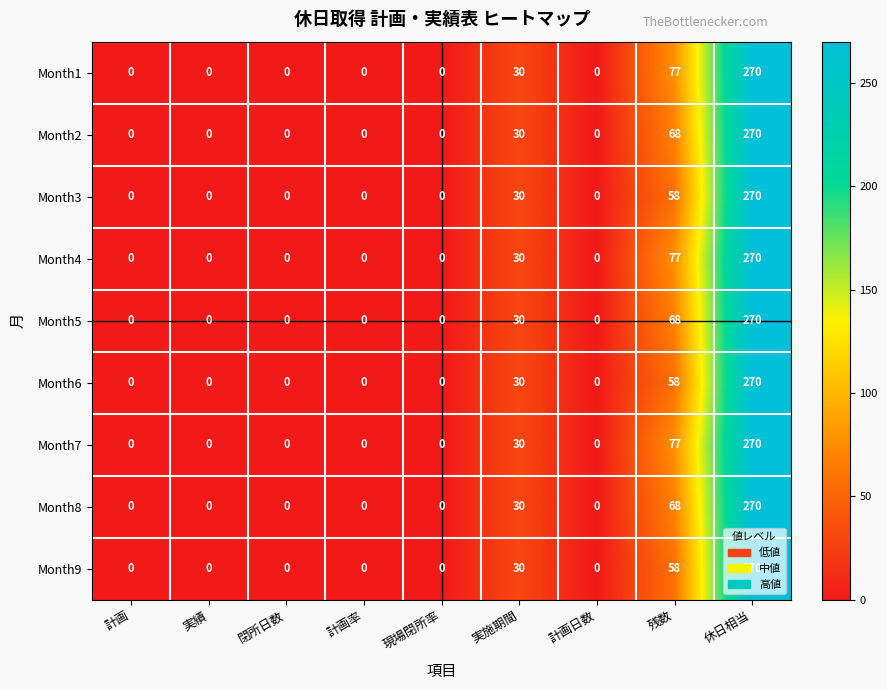

What is the difference between the maximum and minimum values in the Month5 series?

270